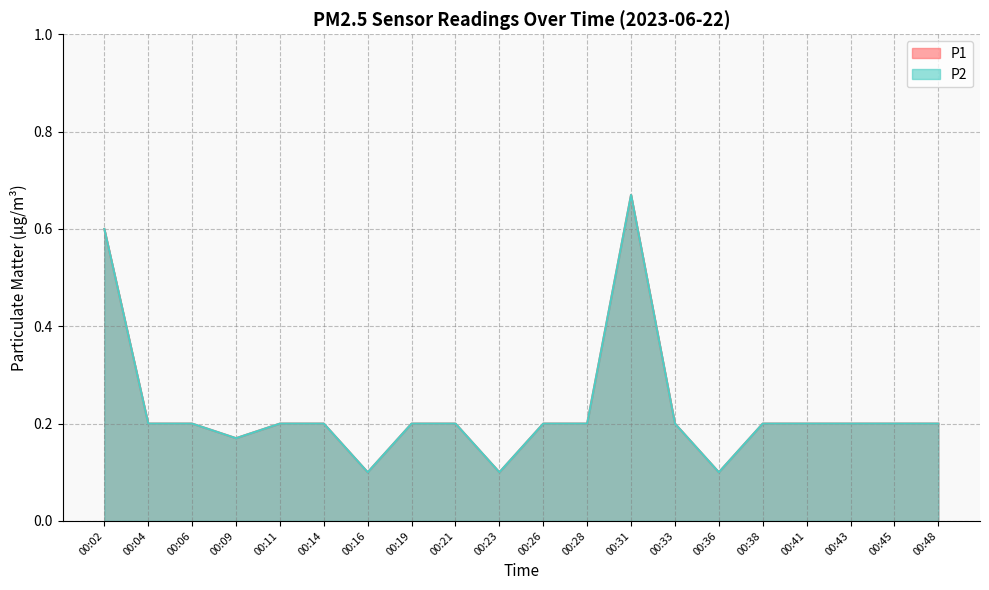

True or false: P2 and P1 cross at least once.

False